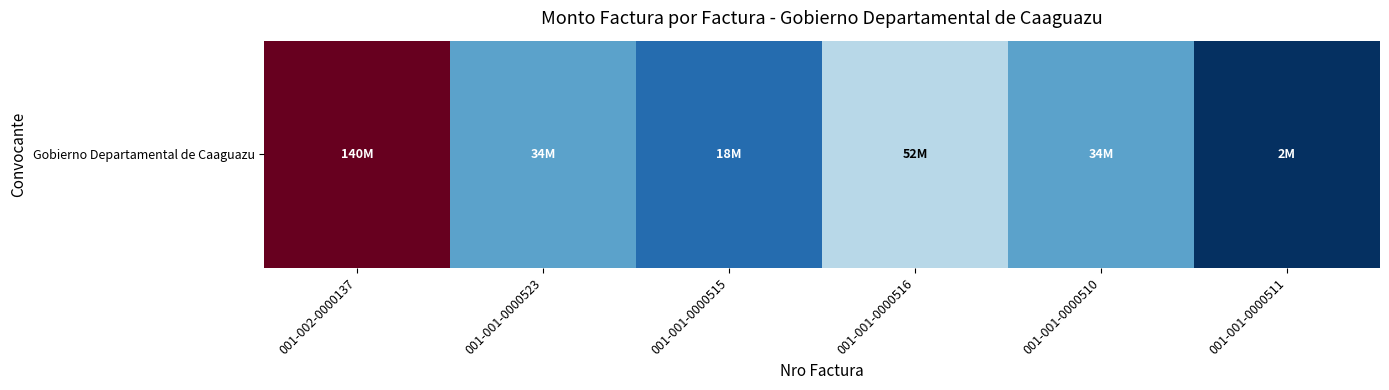

What is the change in value from 001-001-0000523 to 001-001-0000516?

+18000000